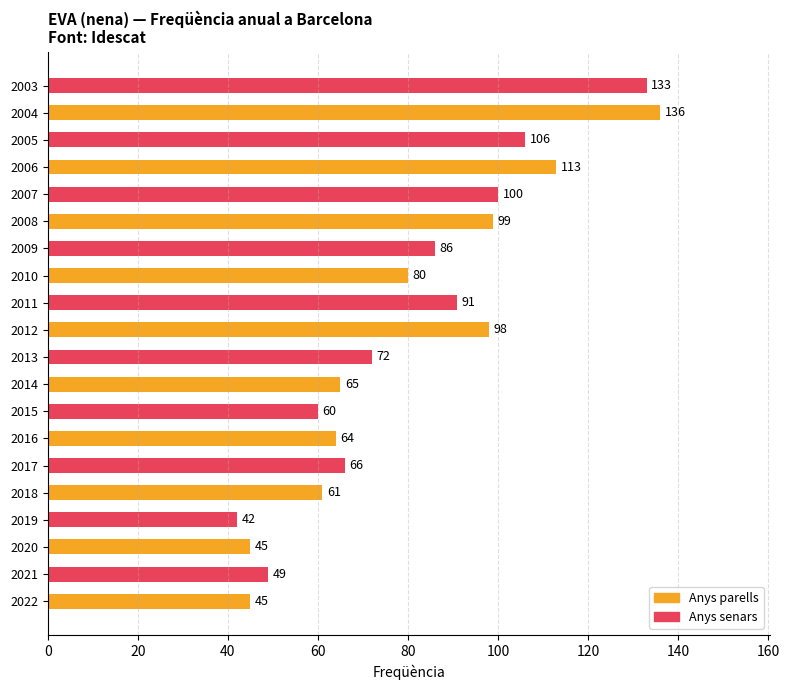

The value at 2010 is 19. True or false?

False